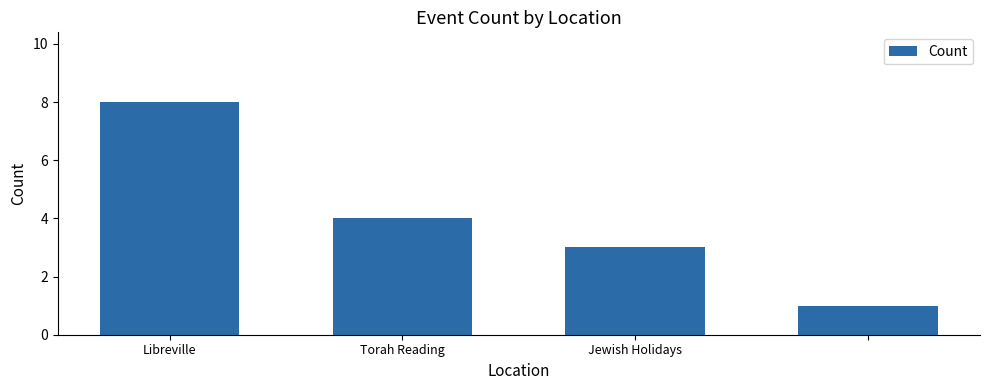

What is the greatest value displayed?

8